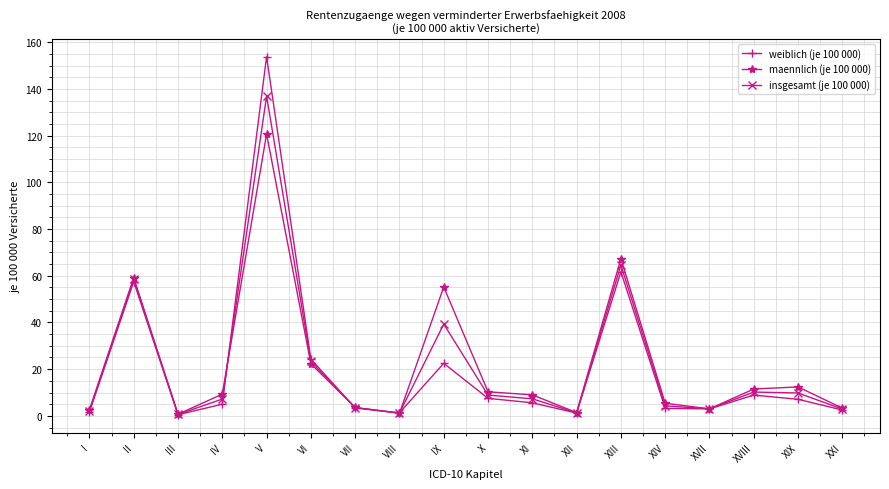

What is the difference between the second highest and second lowest values in the maennlich (je 100 000) series?

66.2